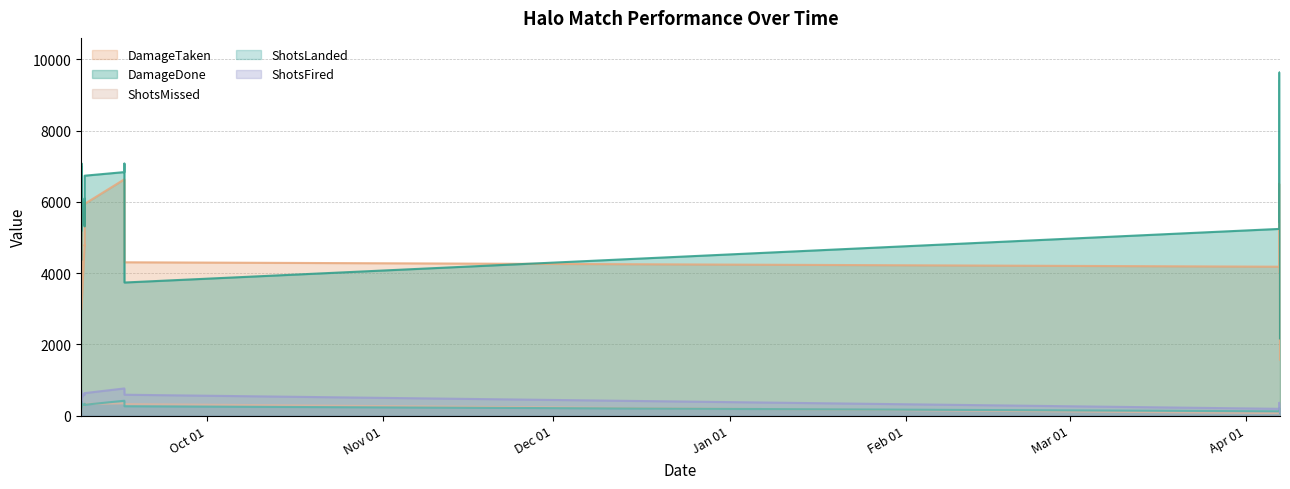

Is it true that ShotsFired equals 49 at 2024-04-06 20:57:42?

False